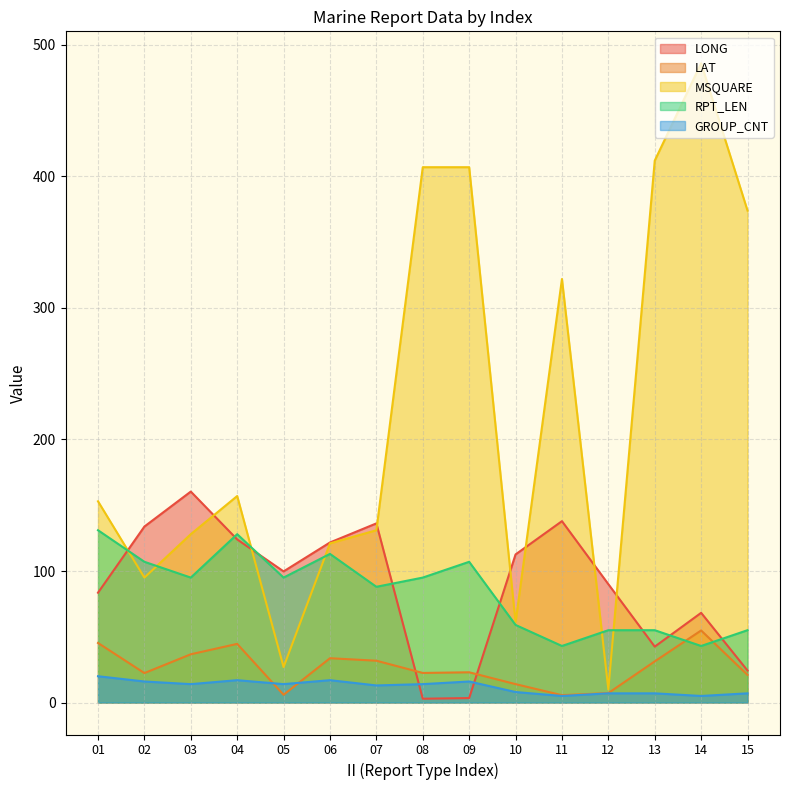

How many data points in LAT are less than 23?

7